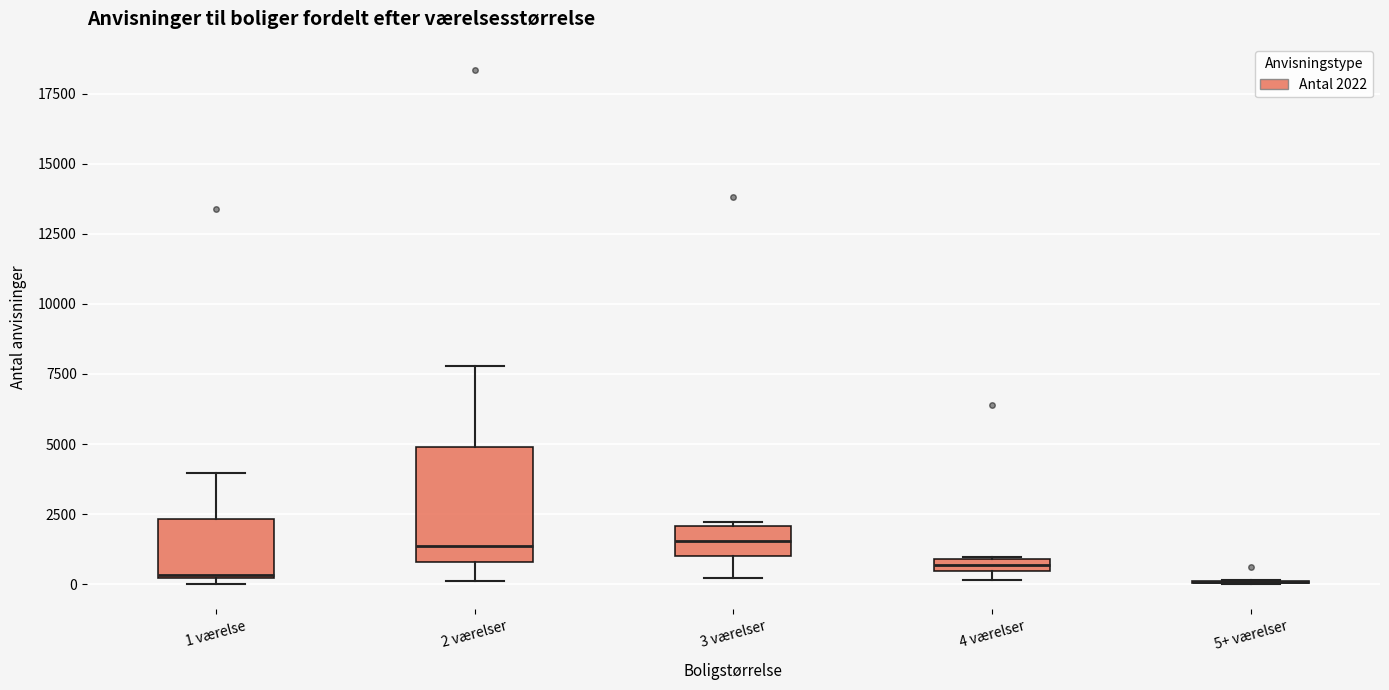

Which box is the tallest, from its lower edge to its upper edge?

2 værelser